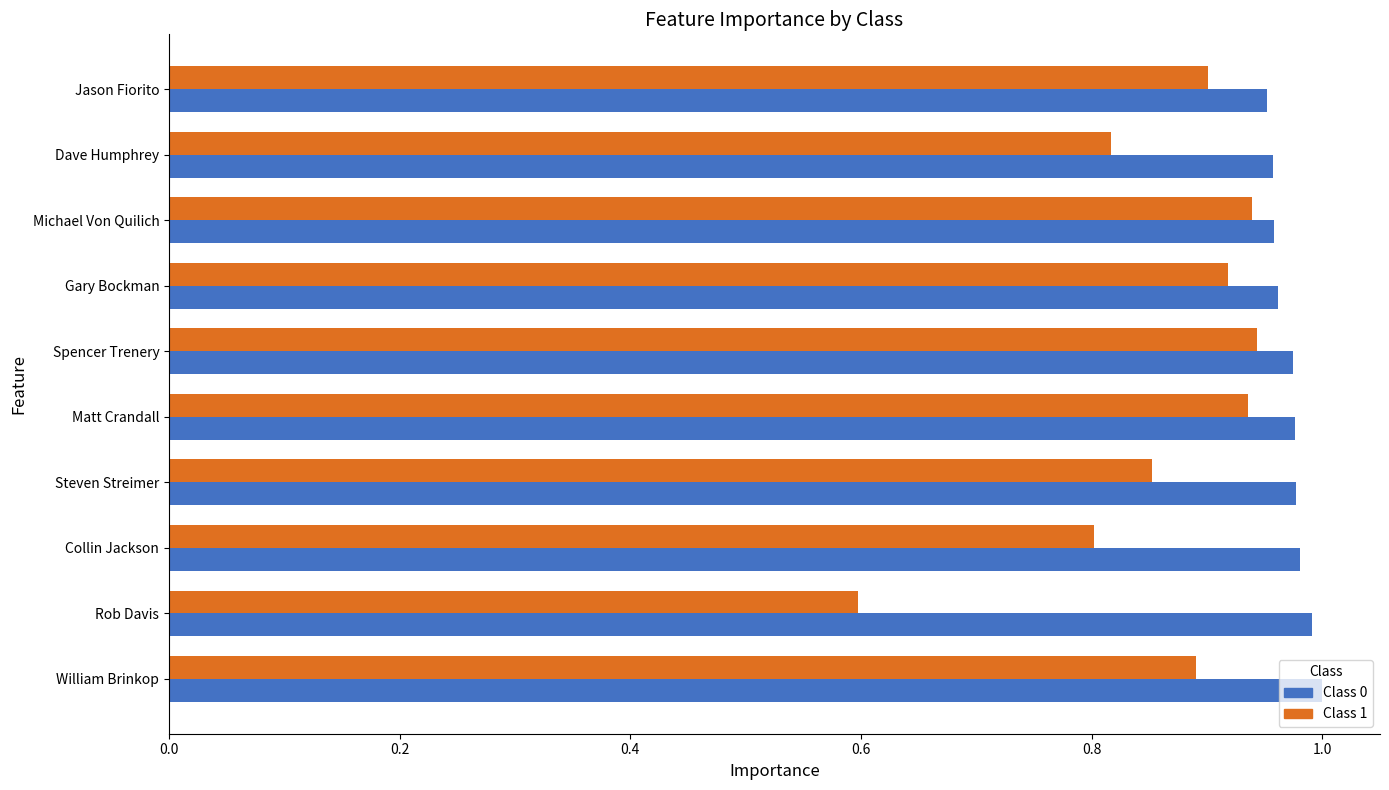

What is the minimum value shown in the chart?

0.6